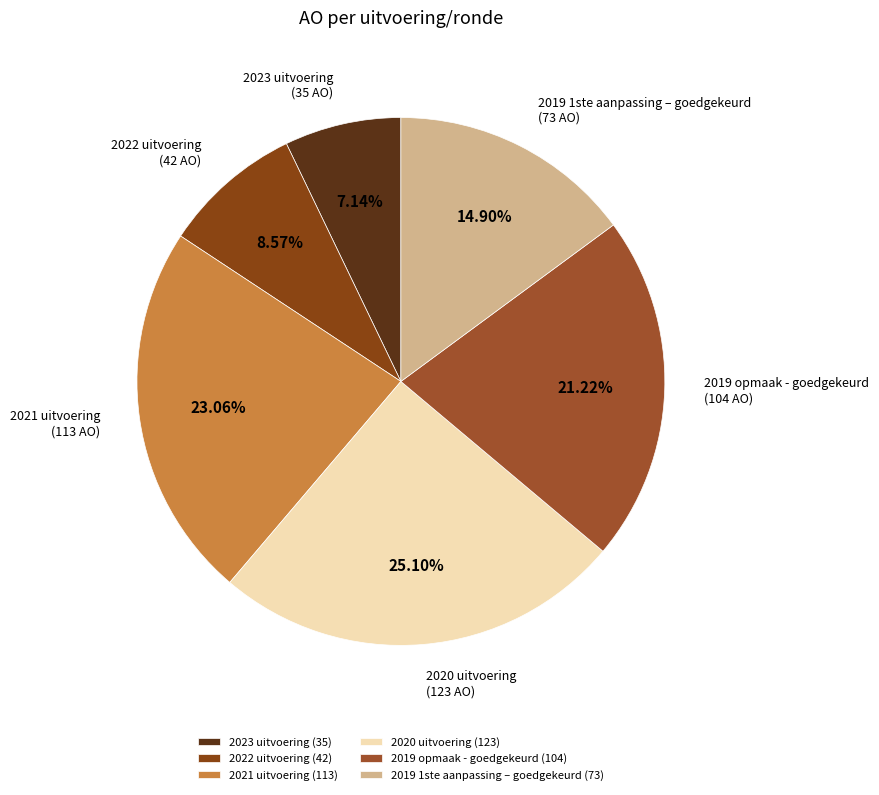

What is the largest slice in the pie chart?

2020 uitvoering